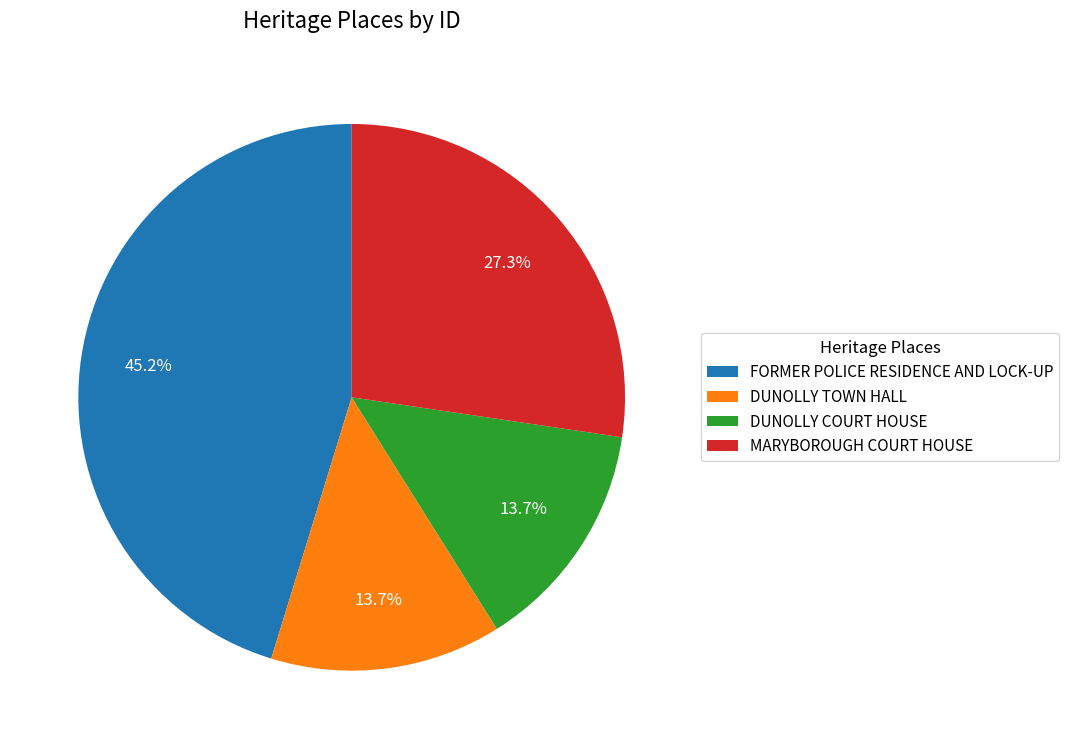

How many segments does this pie chart have?

4